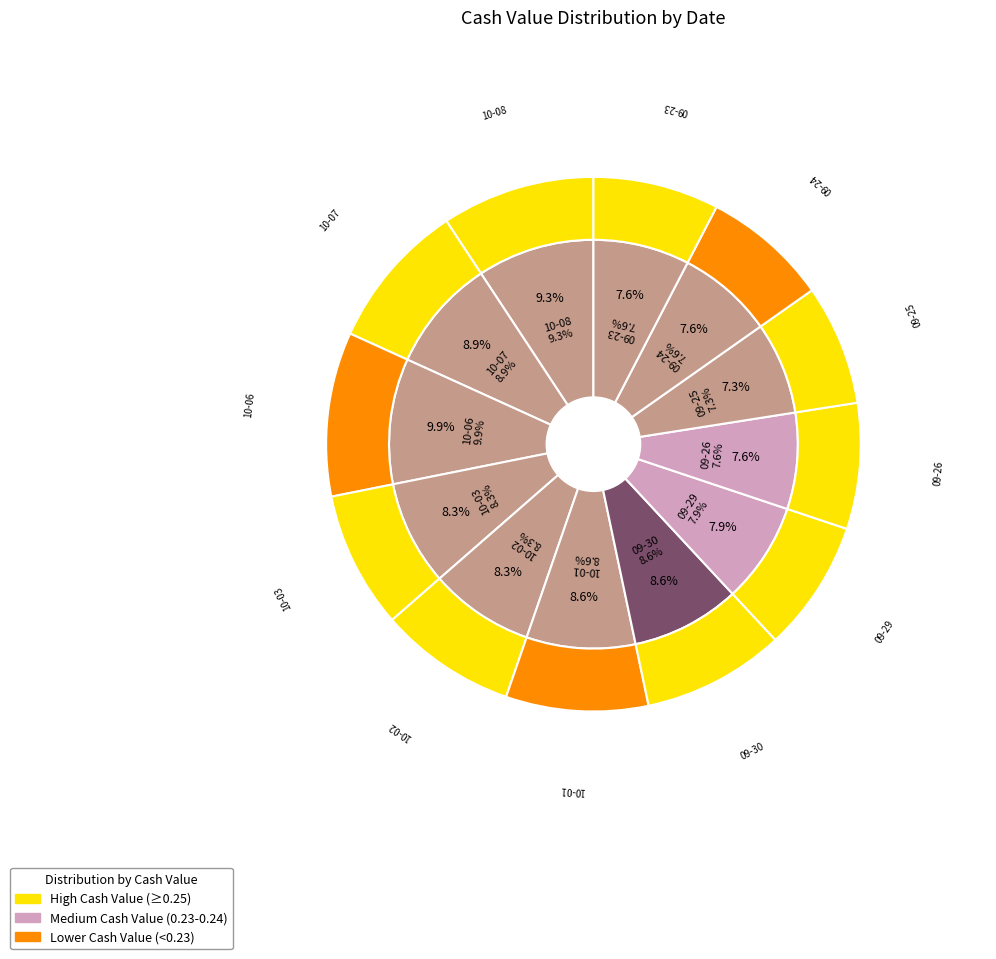

Does any single category account for the majority?

No